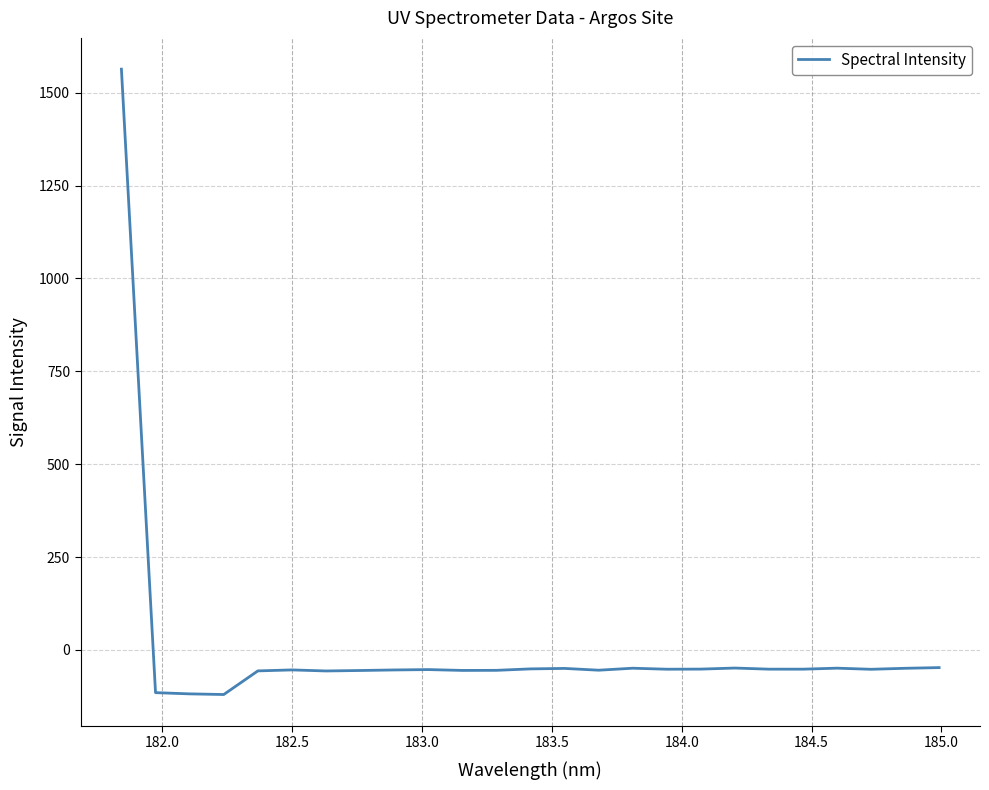

What is the difference between the maximum and minimum values?

1683.0